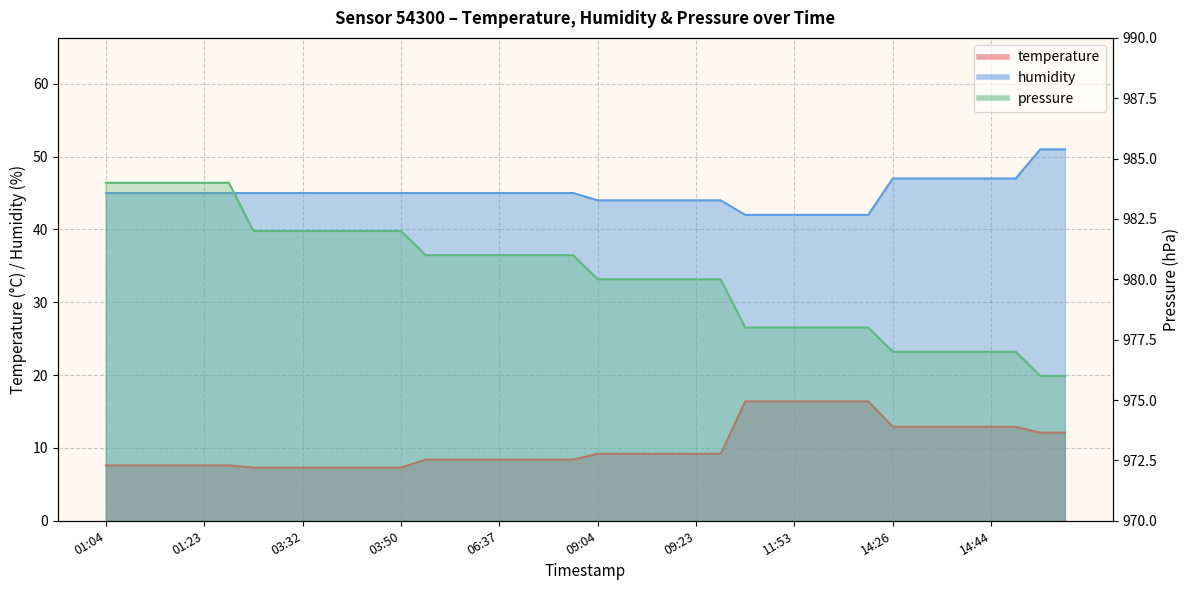

Count the number of data series in this chart.

3